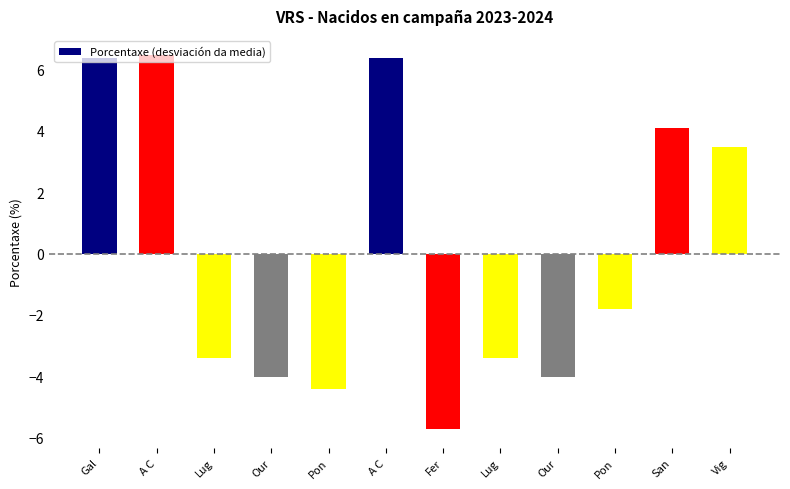

What is the value of the 12th bar from the left?

3.5